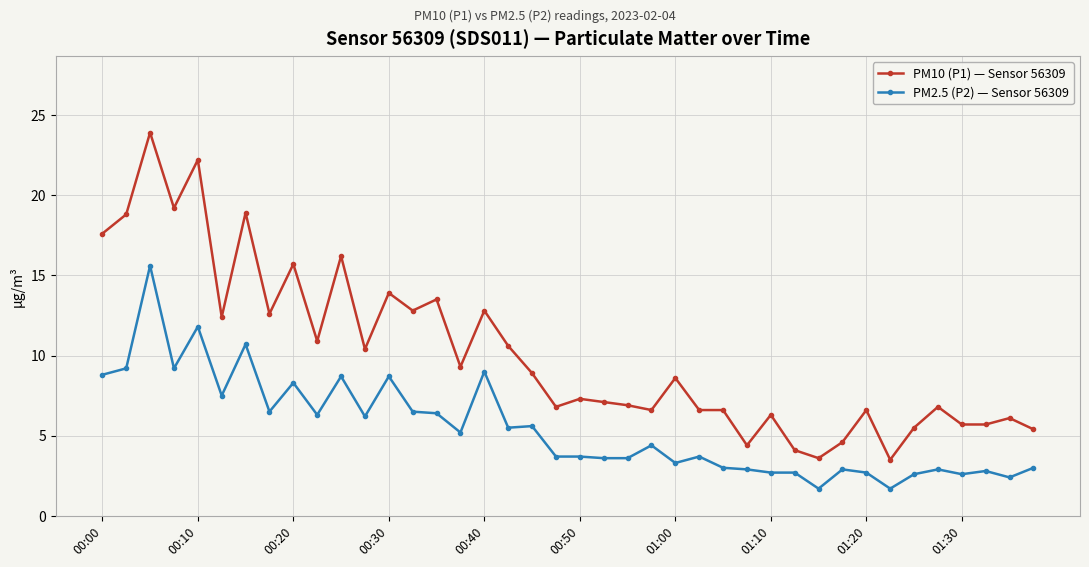

List the series in order of their overall mean, highest first.

PM10 (P1) — Sensor 56309, PM2.5 (P2) — Sensor 56309